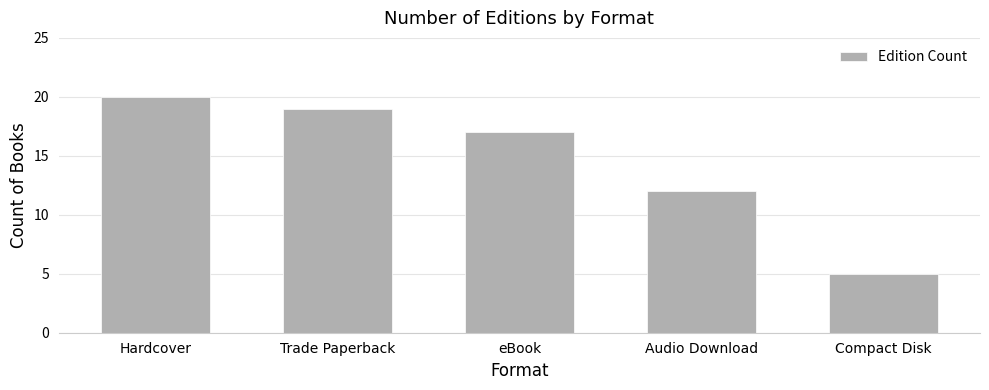

What is the smallest value displayed?

5